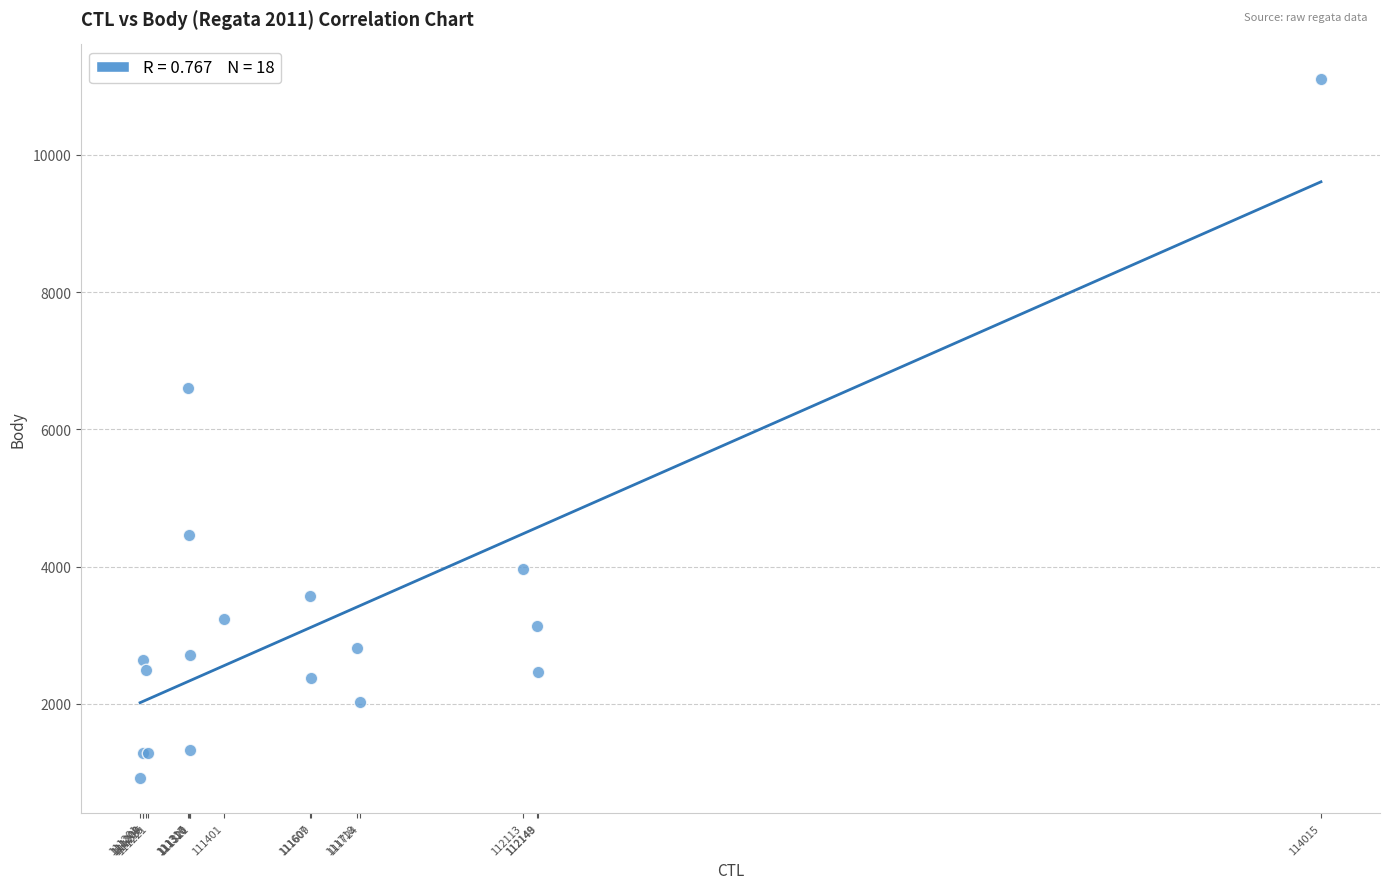

What Y value in the scatter plot is closest to 6006?

6606